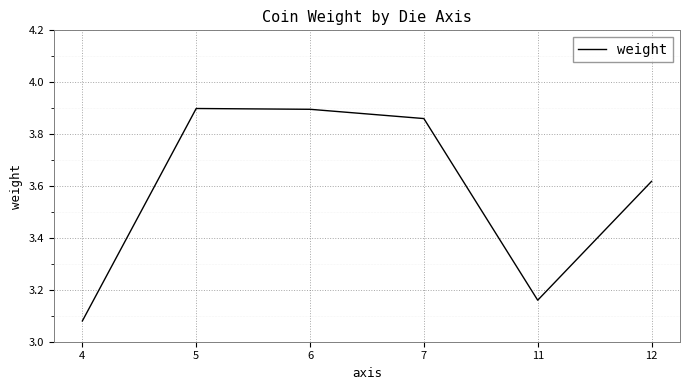

True or false: the data has more than 0 interior local peaks.

True